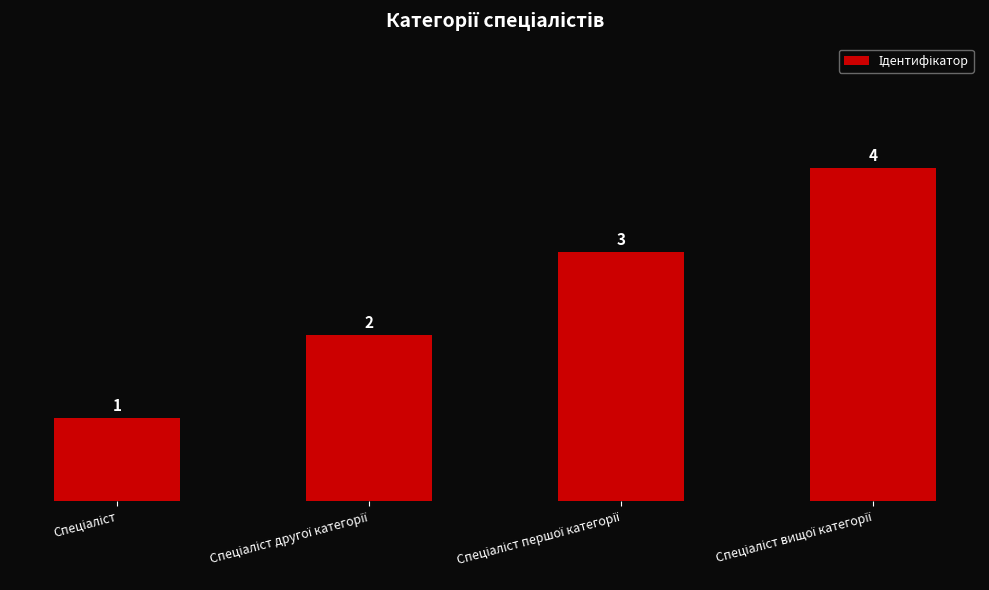

What is the difference between the maximum and second lowest values?

2